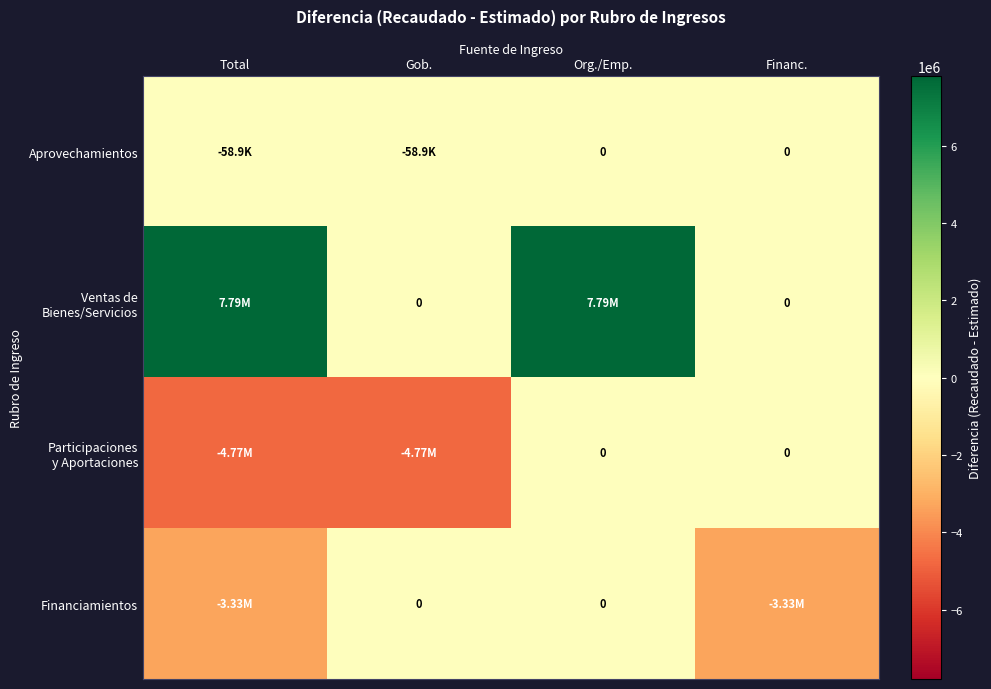

At which category is the sum across all series the highest?

Org./Emp.